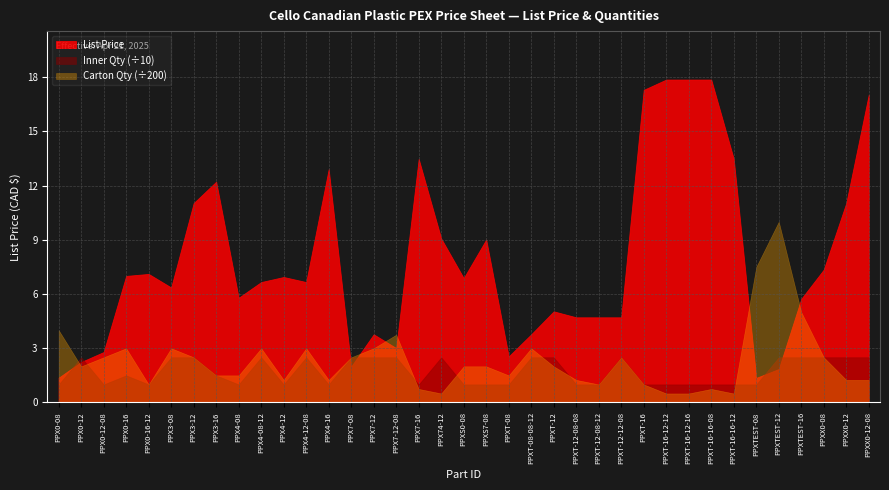

At which label does List Price first exceed 6?

PPX0-16